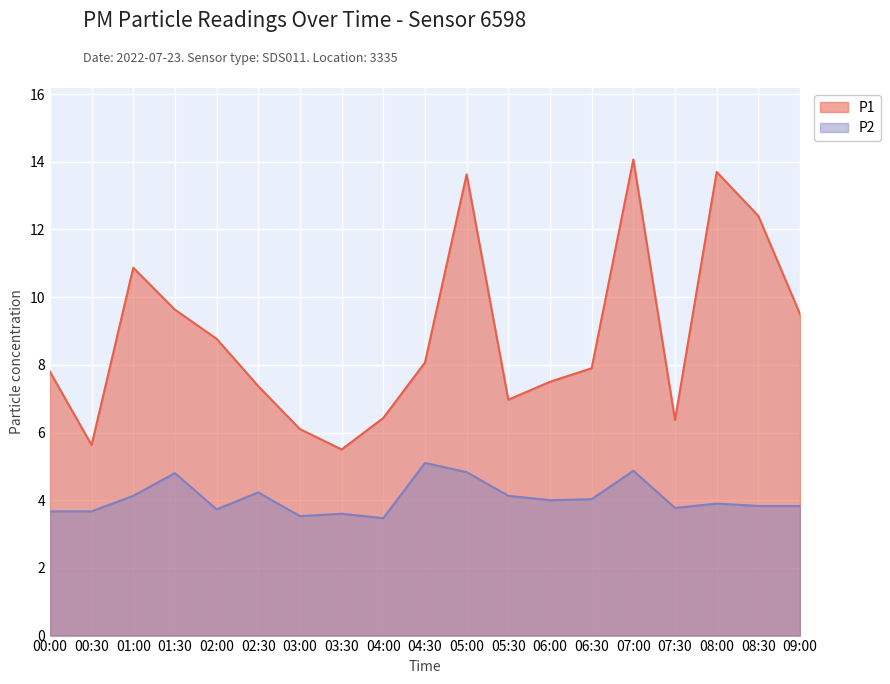

At which category does P2 reach its first local valley?

02:00